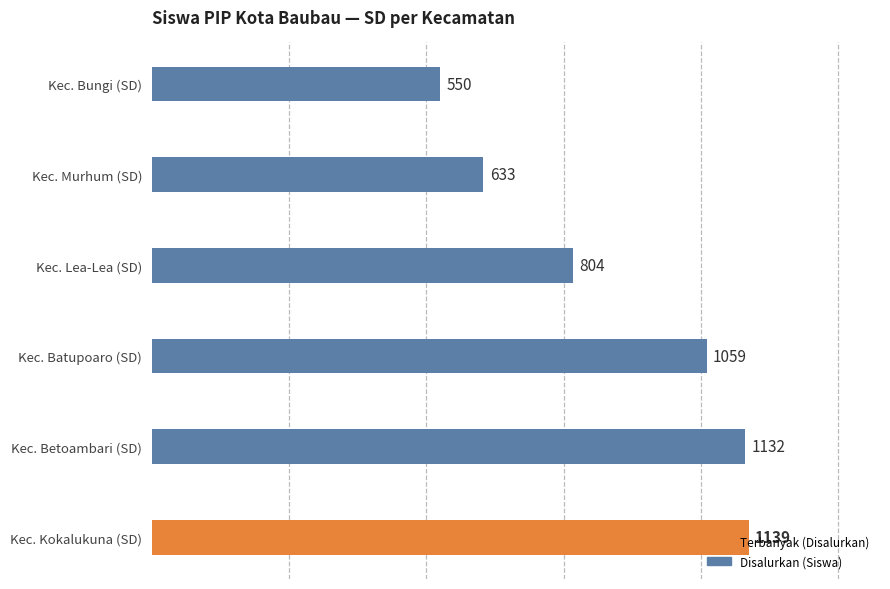

What is the change in value from Kec. Kokalukuna (SD) to Kec. Lea-Lea (SD)?

-335